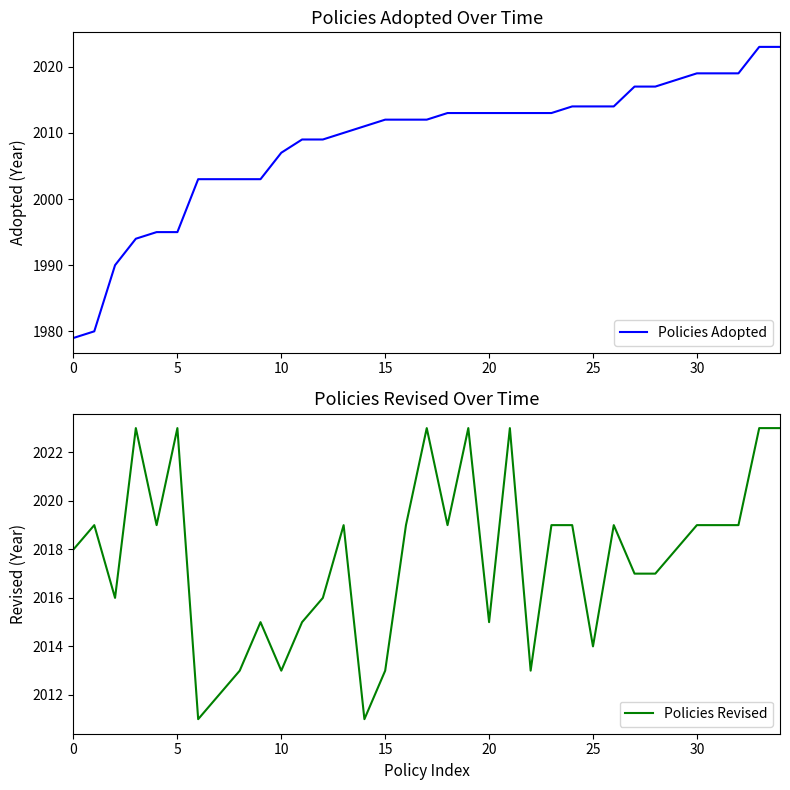

What are all the series names shown in the legend?

Policies Adopted, Policies Revised